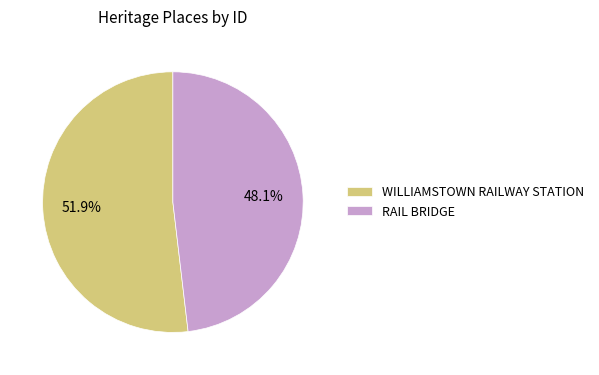

What is the smallest slice in the pie chart?

RAIL BRIDGE